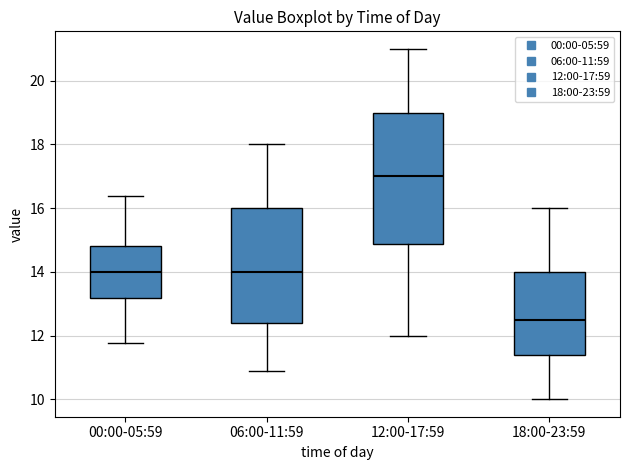

Which box's median line is the highest?

12:00-17:59